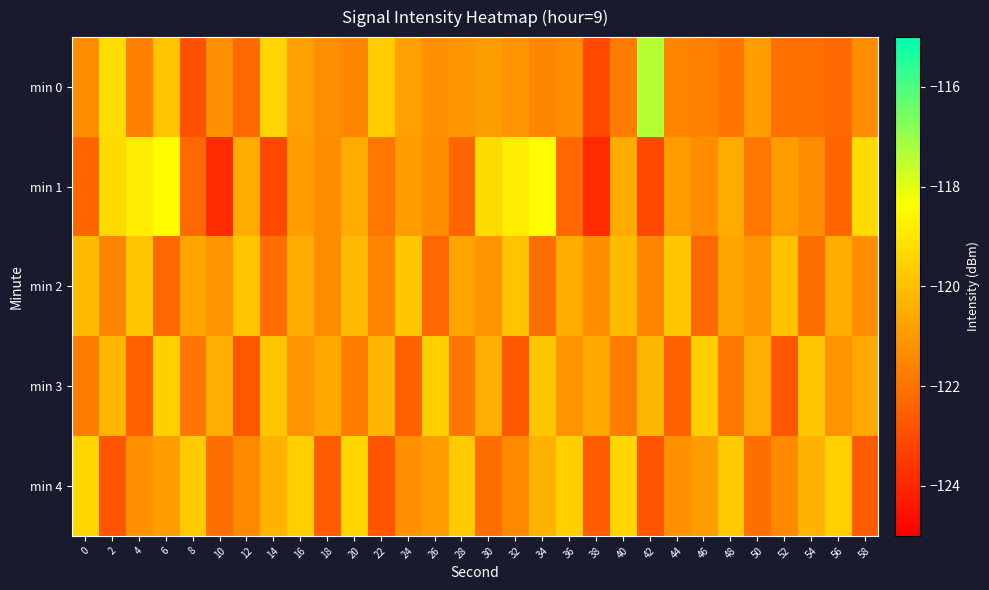

Rank the series by their maximum value, from lowest to highest.

min 2, min 3, min 4, min 1, min 0